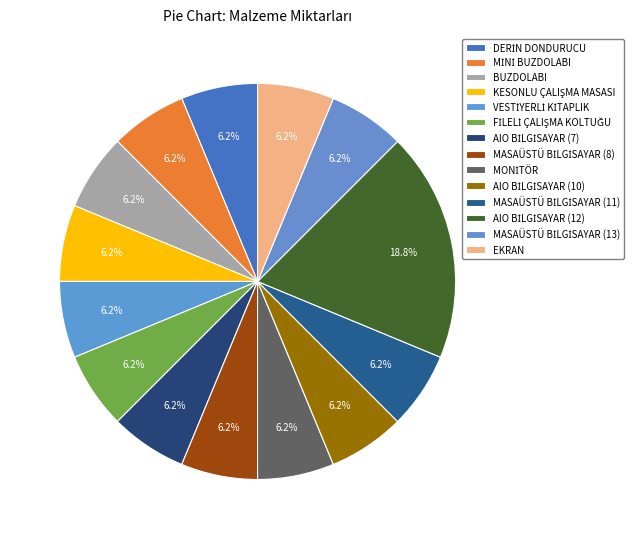

Which category has the smallest portion of the pie?

DERİN DONDURUCU